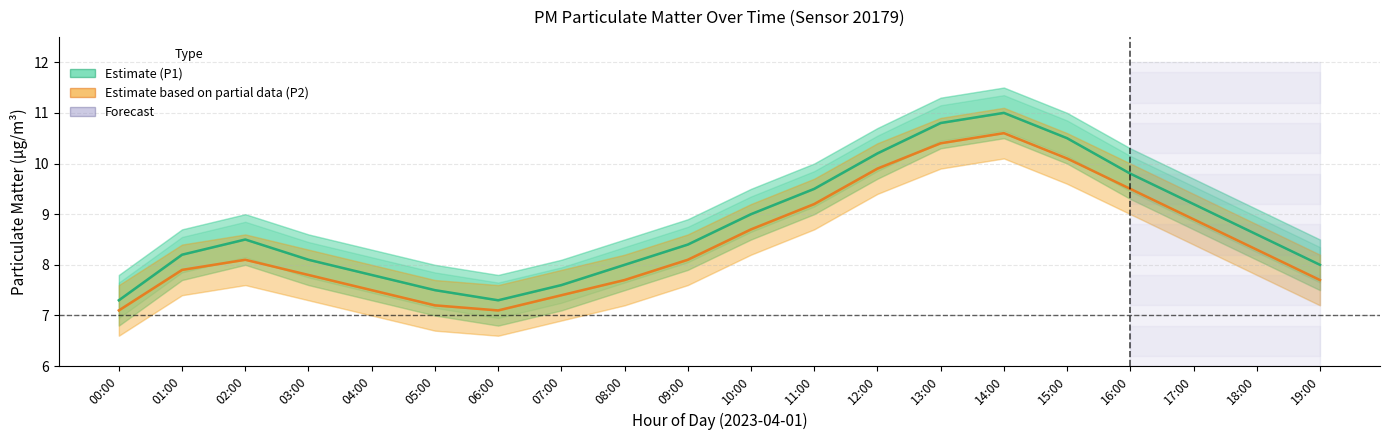

Which series changed the most between 12:00 and 13:00?

P1 (Estimate)